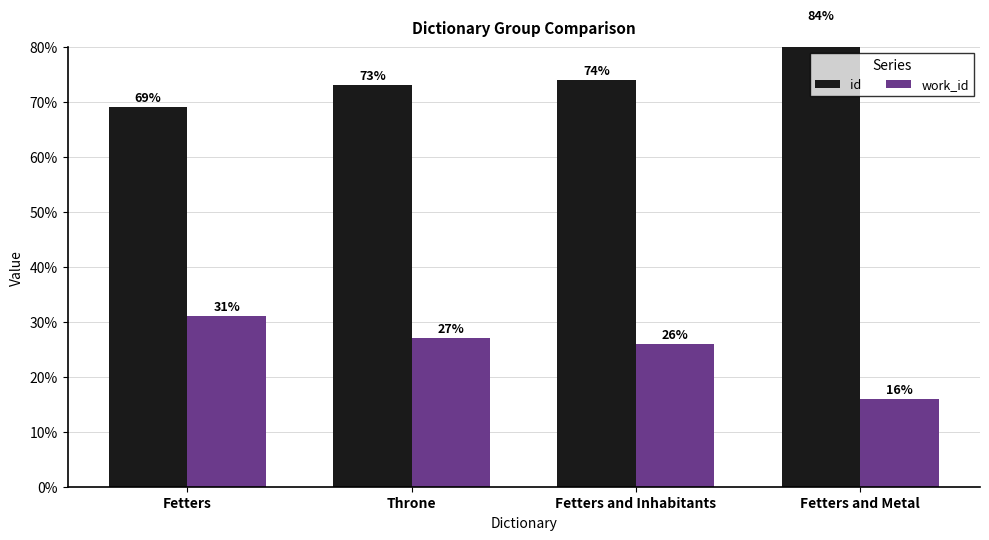

The work_id series shows 26 at Fetters and Inhabitants. True or false?

True